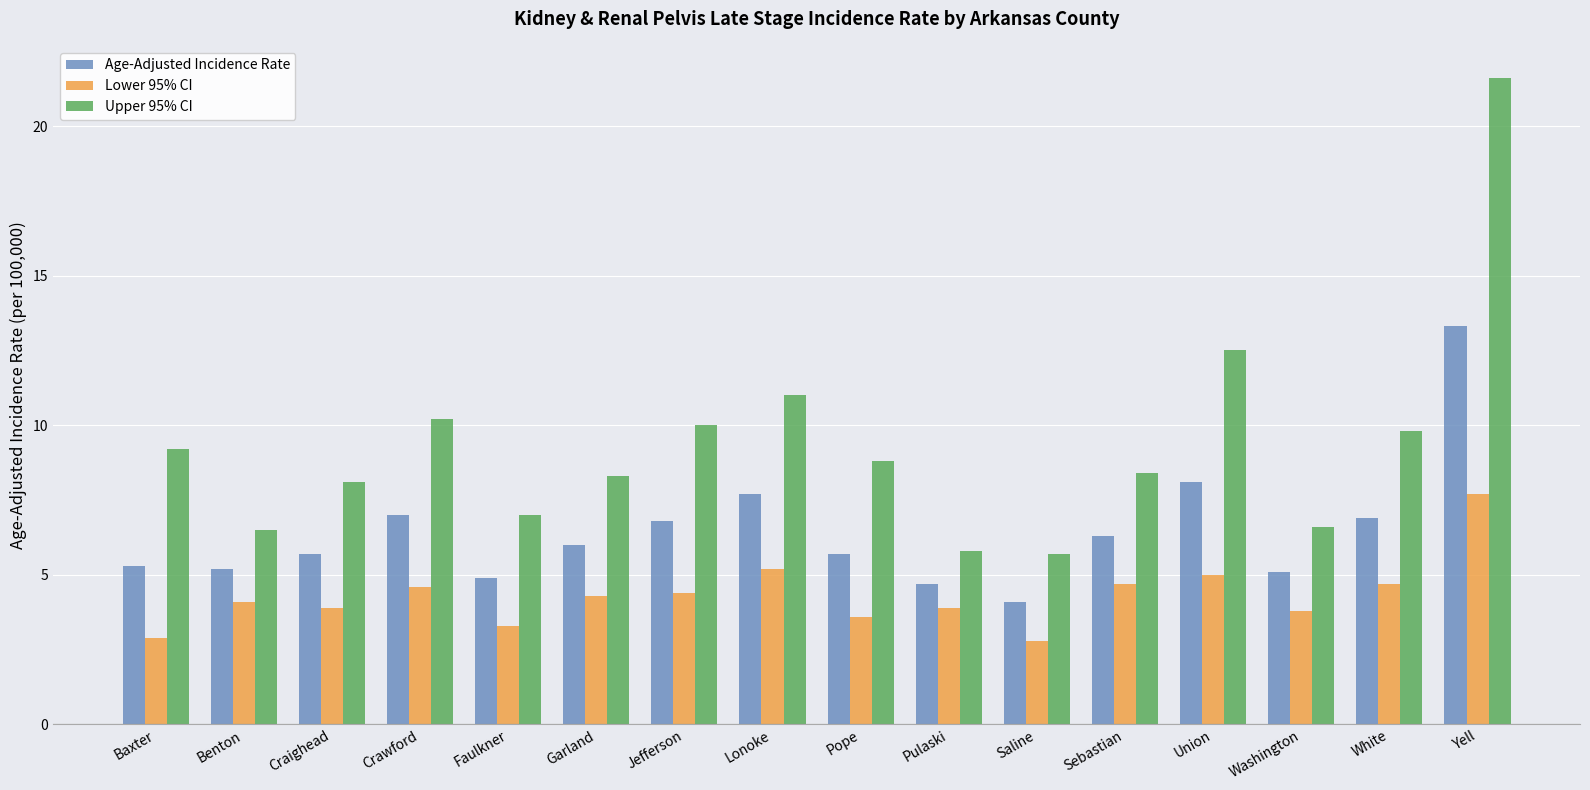

The value of Lower 95% CI at Baxter is 2.9. True or false?

True